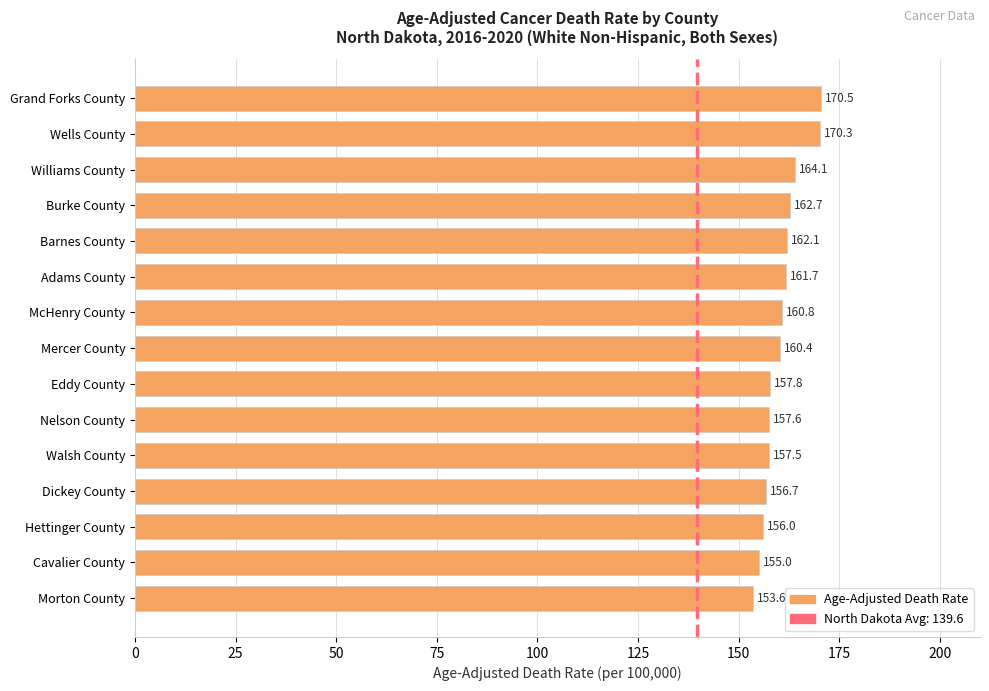

The value at Walsh County is 77.0. True or false?

False